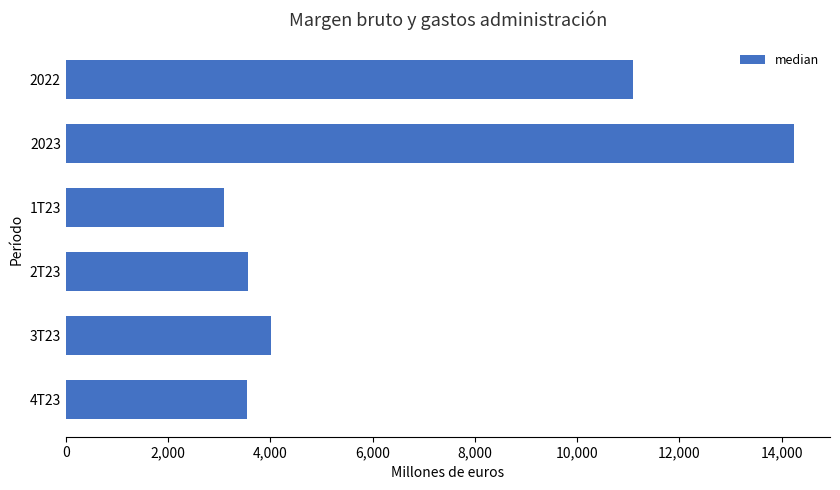

What is the change in value from 1T23 to 2022?

+7991.8